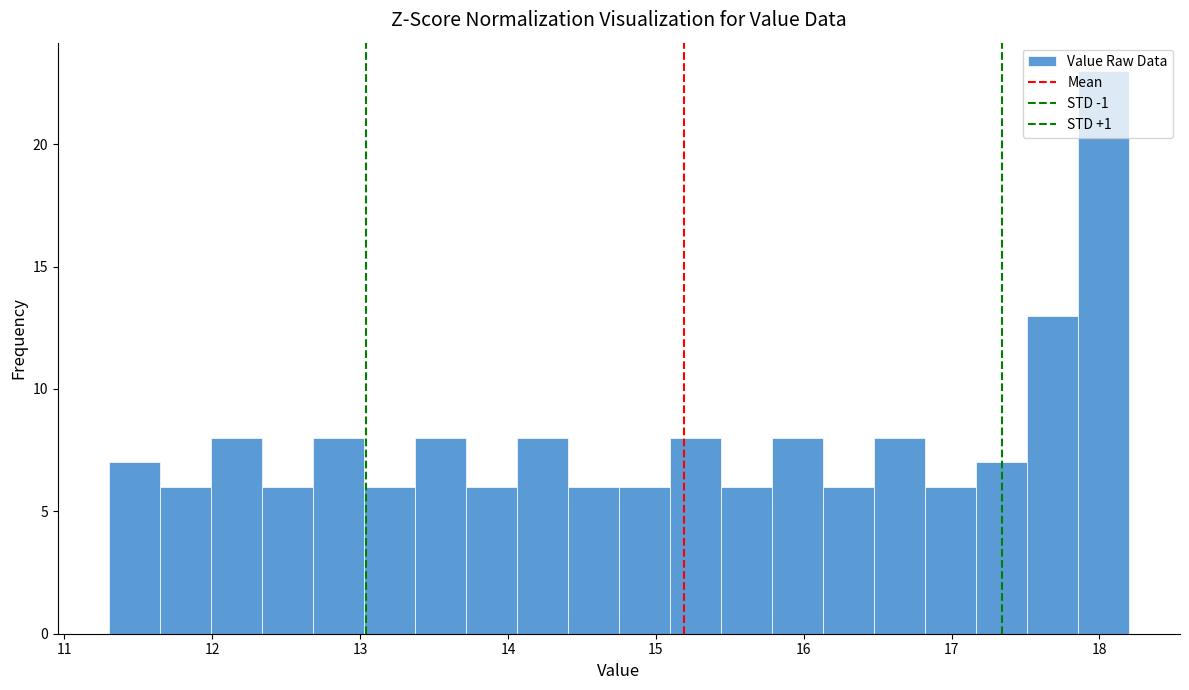

Around what value on the x-axis is the tallest bar? Give the approximate position of its centre, as read against the axis.

18.0